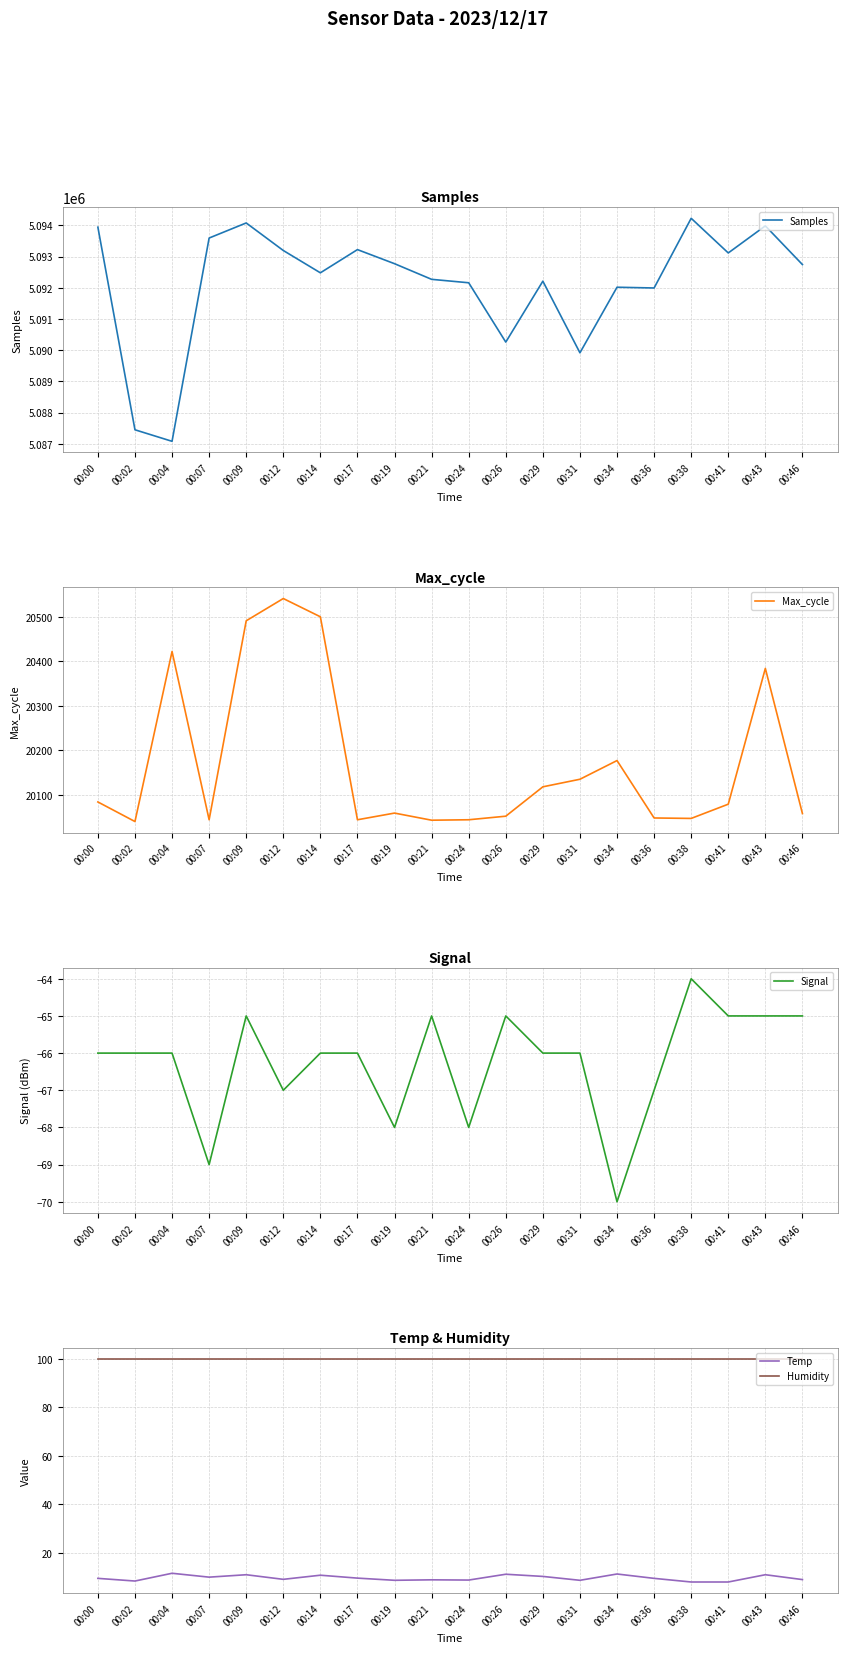

Between 00:26 and 00:41, which series saw the biggest shift?

Samples